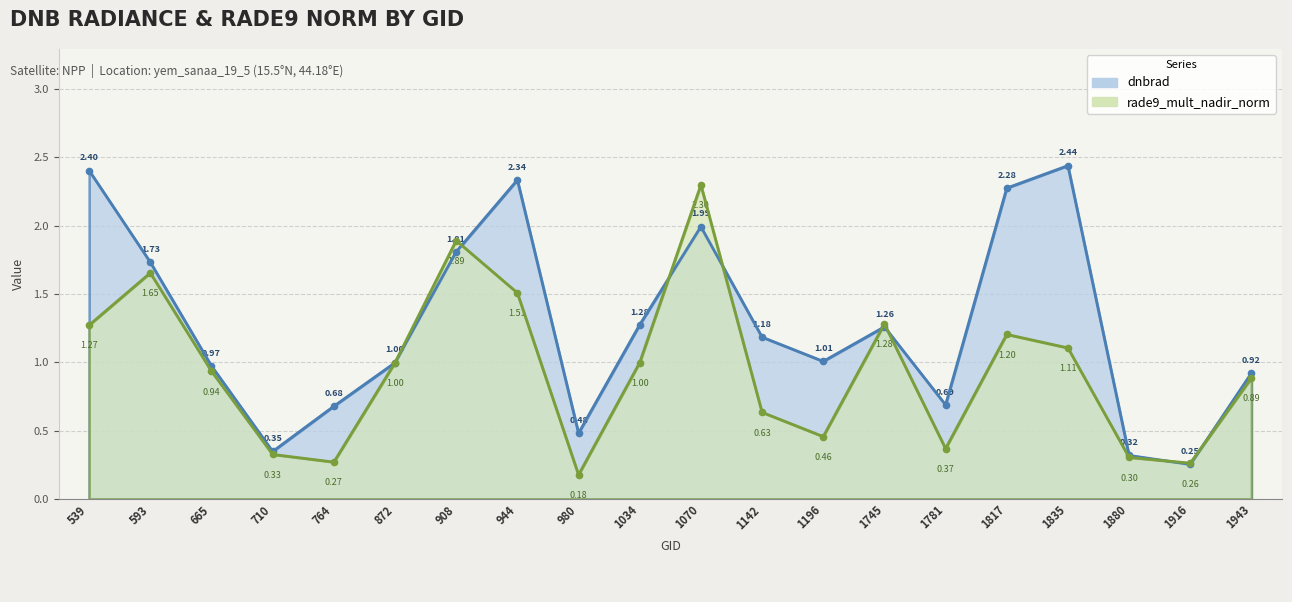

What is the smallest value displayed?

0.2